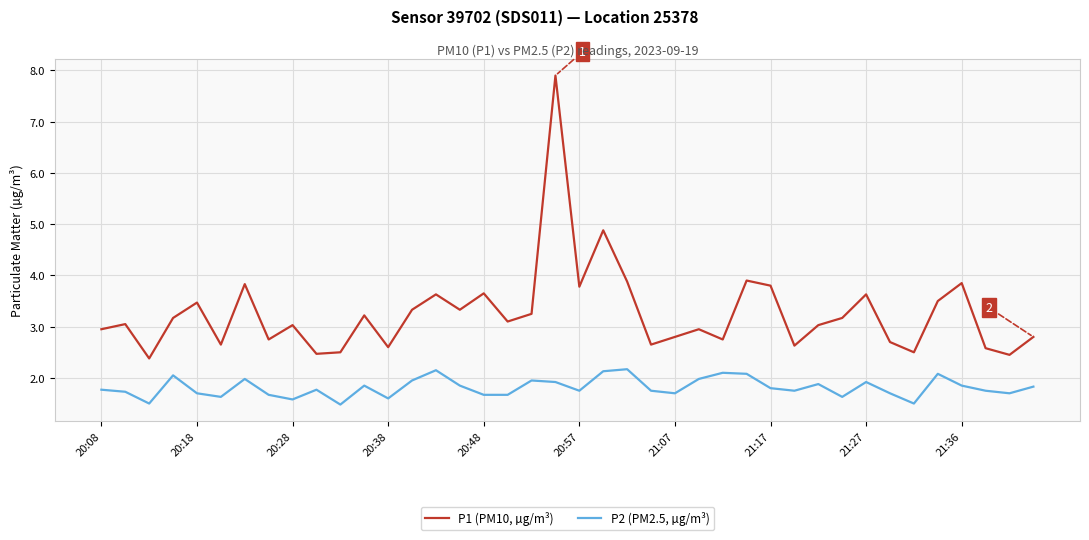

Which series has the largest total across all categories?

P1 (PM10, µg/m³)